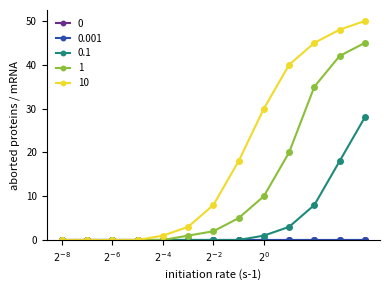

True or false: 0.1 and 1 cross at least once.

False